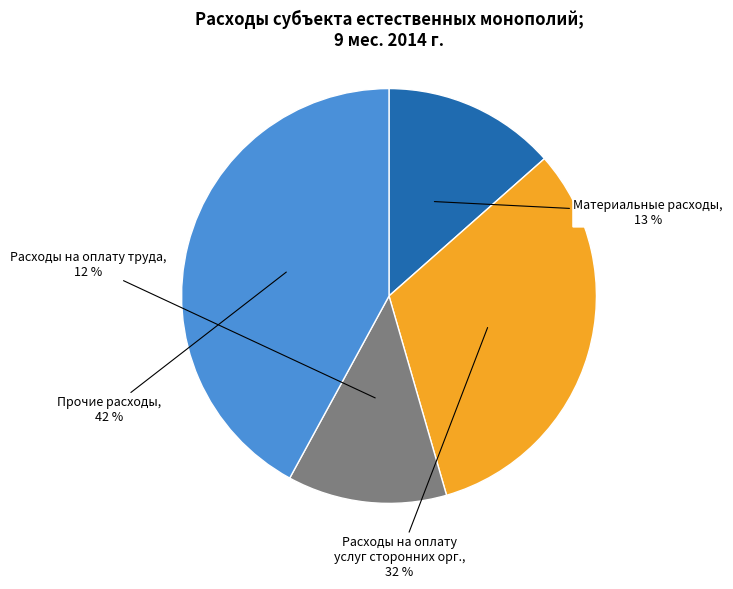

How many slices are in this pie chart?

4